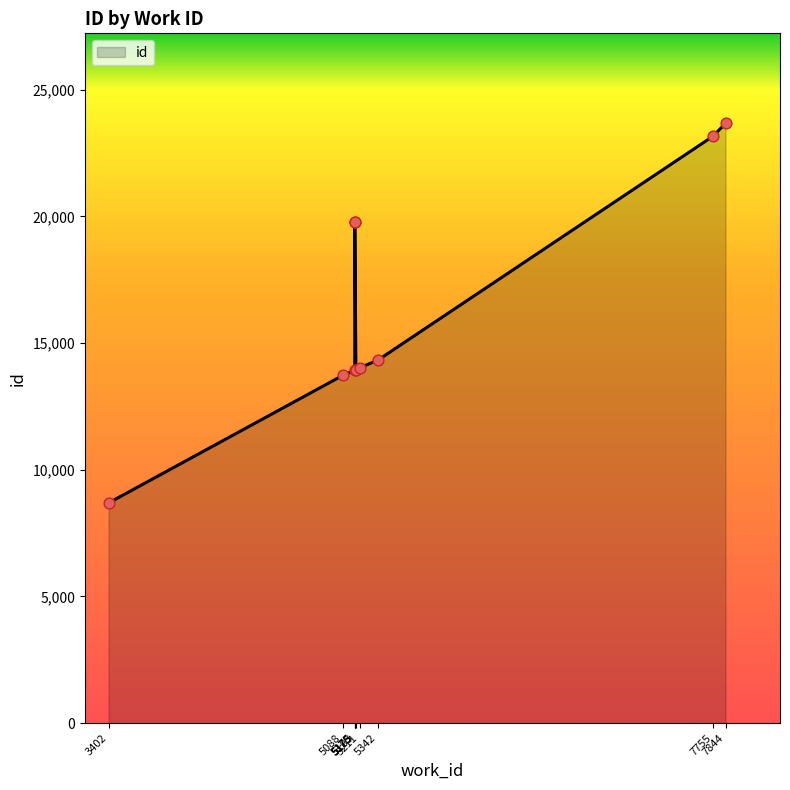

What is the change in value from 5342 to 5175?

+5457